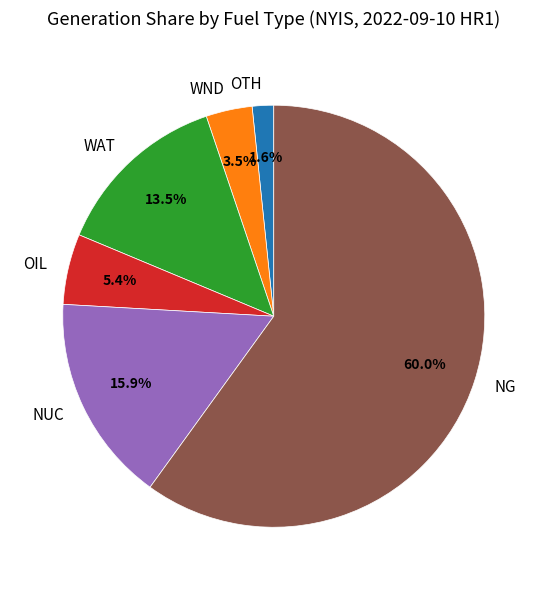

To the nearest percent, what is the difference between the NUC and WAT slice percentages?

2%